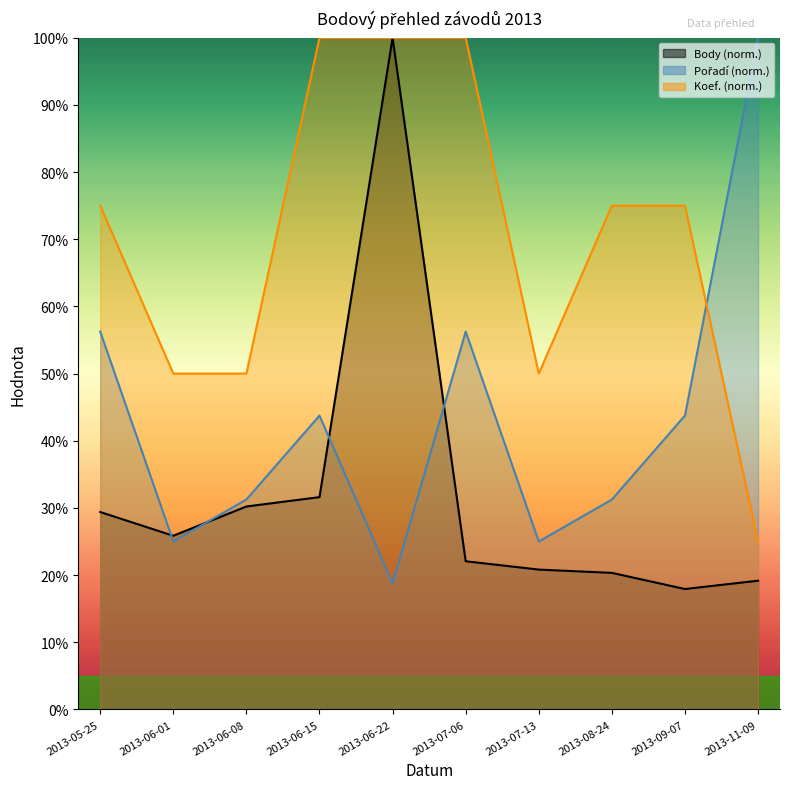

What is the label of the 1st point from the left?

2013-05-25